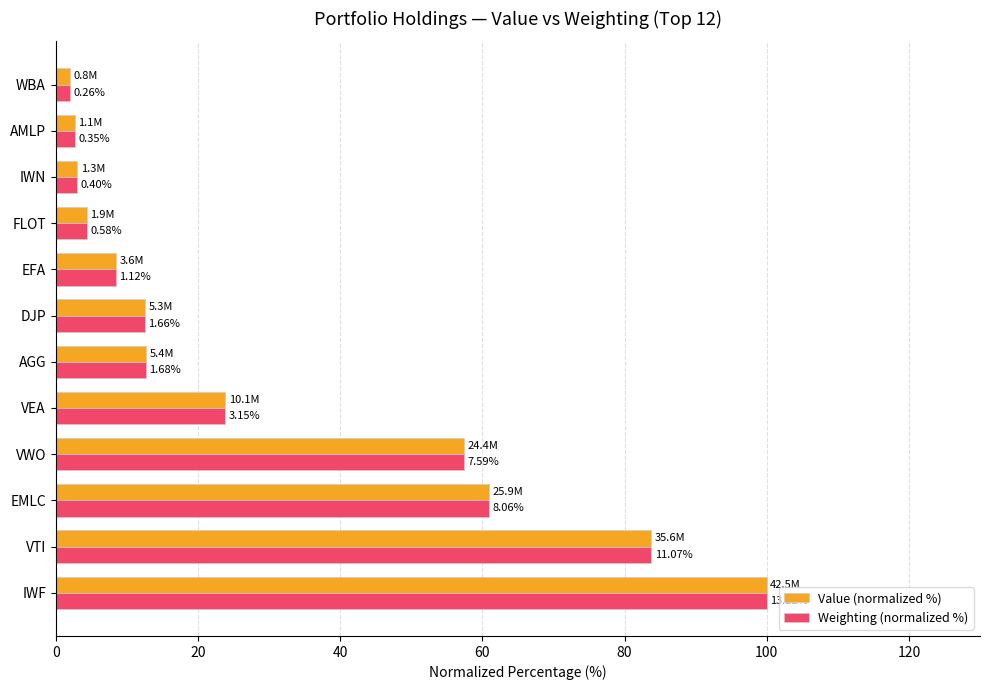

What is the difference between the second highest and second lowest values in the Weighting (normalized %) series?

81.1